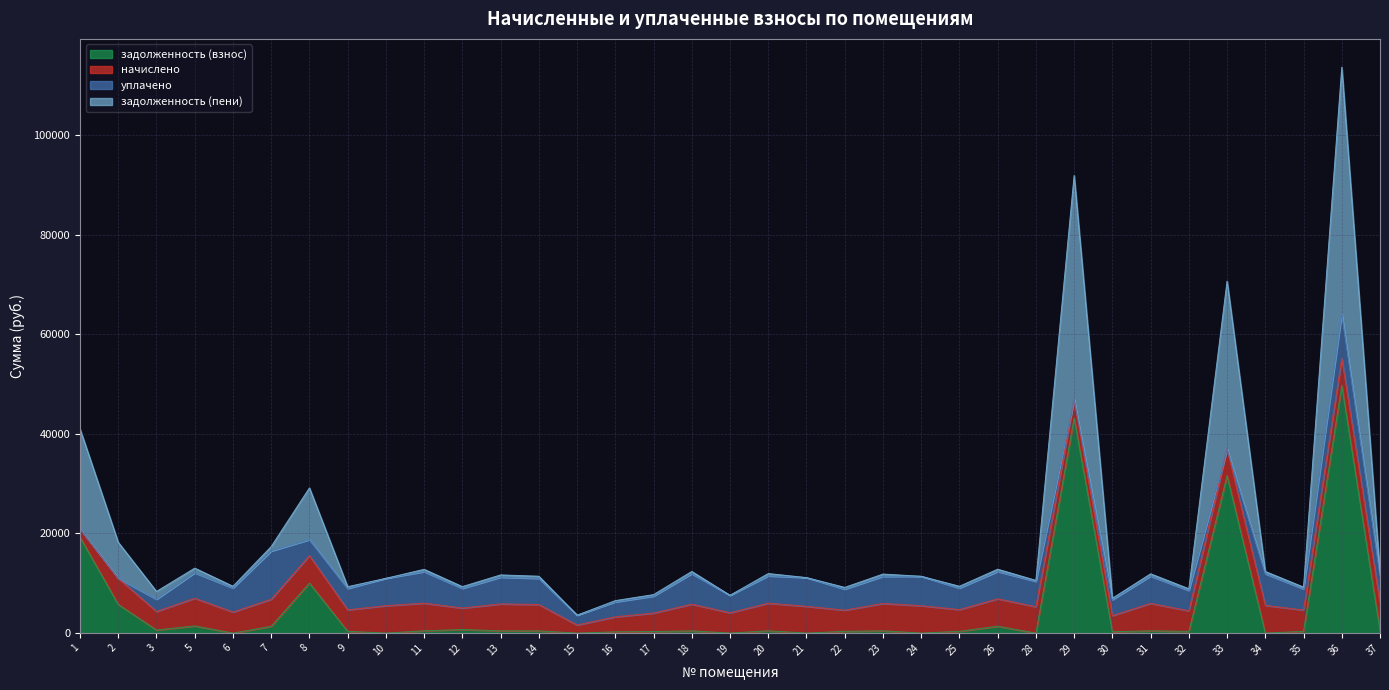

Is it true that задолженность (пени) equals 4885.5 at 2?

False